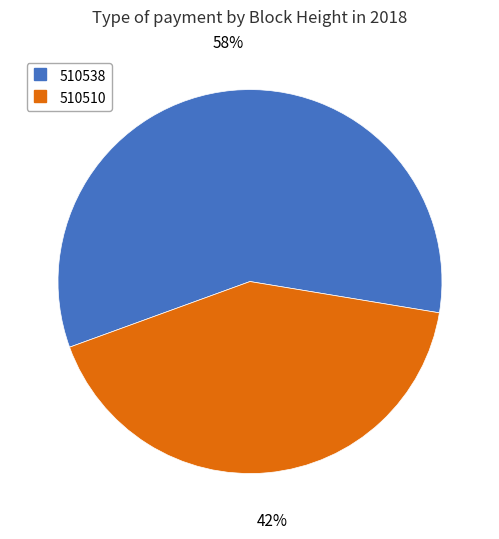

Is the sum of 510510 and 510538 greater than half?

Yes